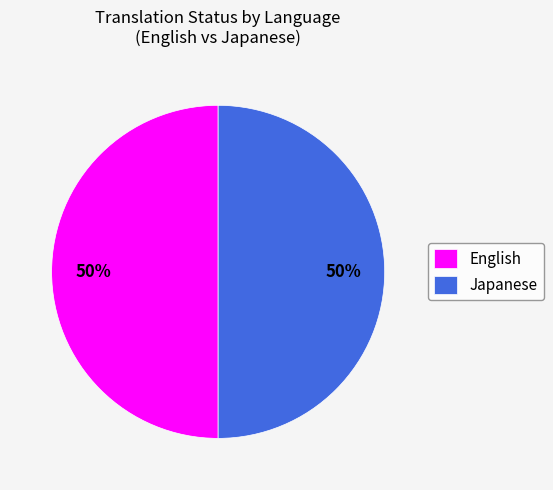

To the nearest percent, what is the average slice percentage?

50%